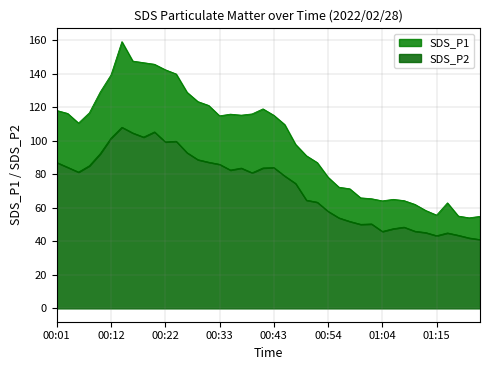

Reading left to right, what are all the values shown in this chart?

SDS_P1: 00:01=118.1	00:03=116.3	00:06=110.6	00:08=116.7	00:10=129.1	00:12=139.3	00:14=159.1	00:16=147.6	00:18=146.6	00:20=145.7	00:22=142.4	00:24=139.8	00:27=128.9	00:29=123.4	00:31=121.1	00:33=114.9	00:35=115.9	00:37=115.3	00:39=116.0	00:41=119.0	00:43=115.2	00:46=109.7	00:48=97.9	00:50=91.1	00:52=87.0	00:54=78.2	00:56=72.3	00:58=71.3	01:00=66.0	01:02=65.4	01:04=64.2	01:06=65.0	01:09=64.3	01:11=62.0	01:13=58.4	01:15=55.6	01:17=63.0	01:19=55.1	01:21=54.0	01:23=54.9
SDS_P2: 00:01=87.0	00:03=84.2	00:06=81.3	00:08=85.1	00:10=92.3	00:12=101.6	00:14=108.0	00:16=104.7	00:18=102.2	00:20=105.3	00:22=99.3	00:24=99.7	00:27=92.9	00:29=88.7	00:31=87.2	00:33=86.0	00:35=82.5	00:37=83.7	00:39=80.9	00:41=83.8	00:43=84.0	00:46=79.0	00:48=74.5	00:50=64.6	00:52=63.4	00:54=57.9	00:56=54.0	00:58=51.9	01:00=50.1	01:02=50.4	01:04=45.9	01:06=47.5	01:09=48.5	01:11=46.0	01:13=45.2	01:15=43.4	01:17=45.0	01:19=43.6	01:21=42.0	01:23=41.0